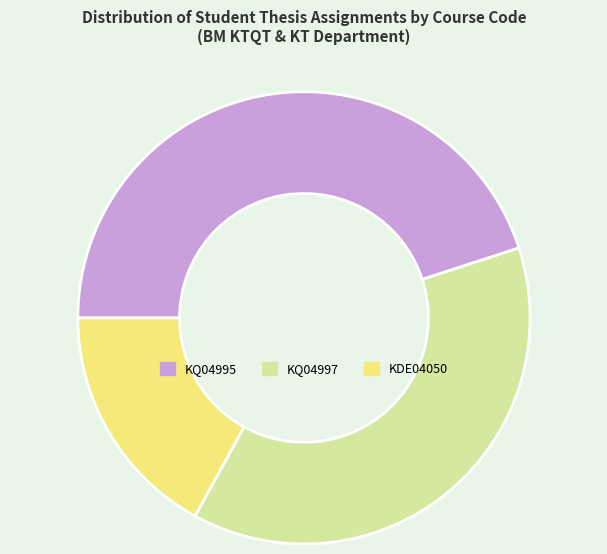

What is the largest slice in the pie chart?

KQ04995